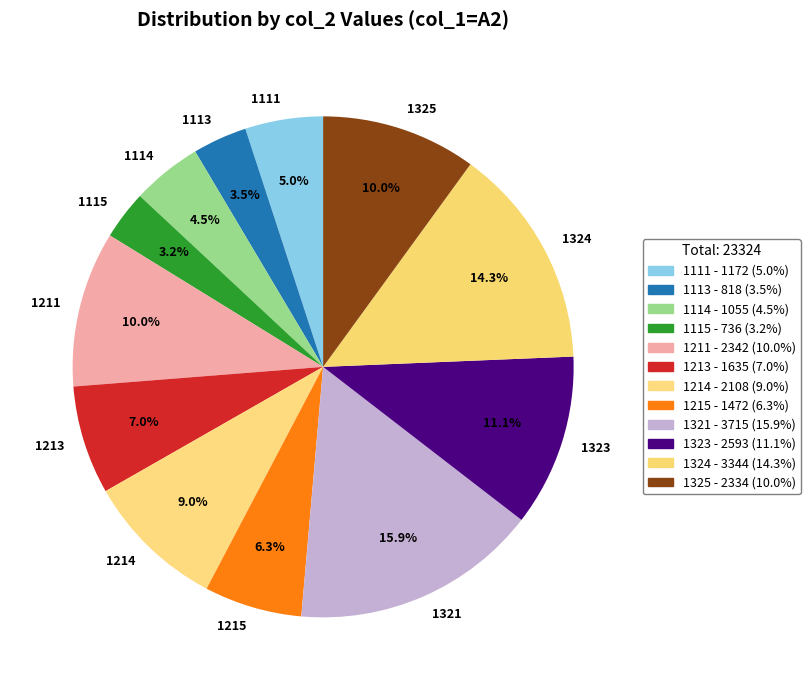

Does 1113 account for over 50% of the chart?

No